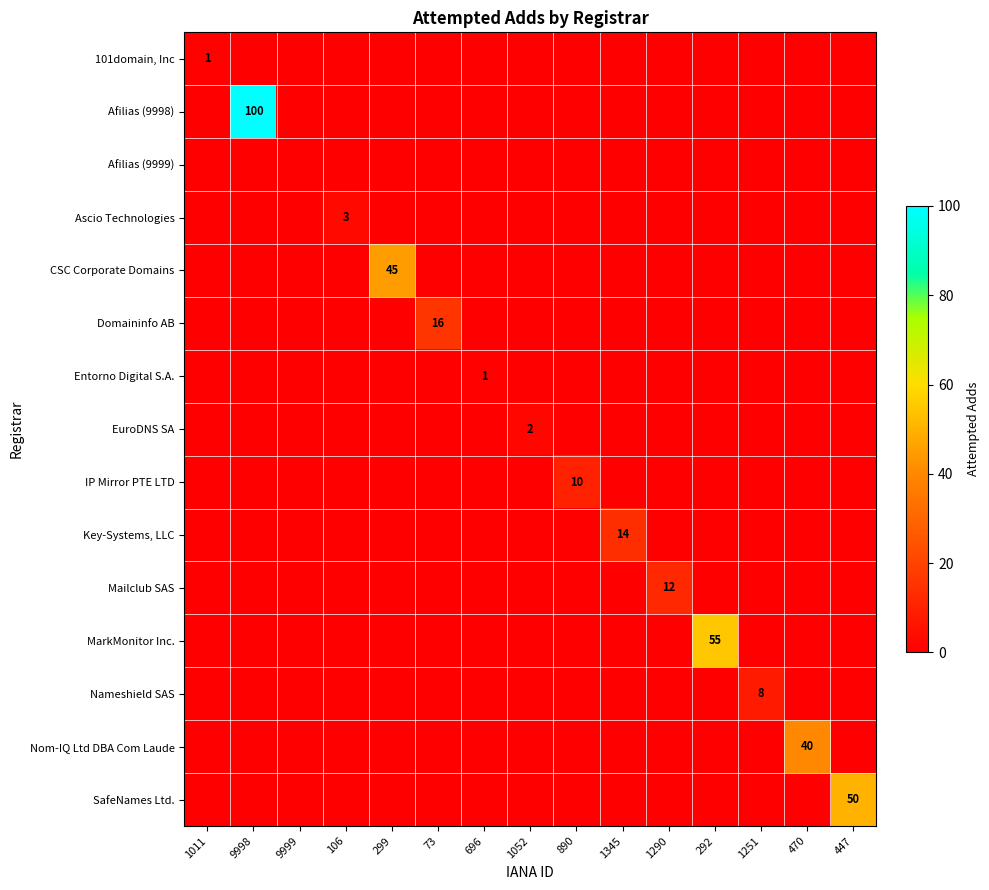

What is the average value of the Nameshield SAS series?

1